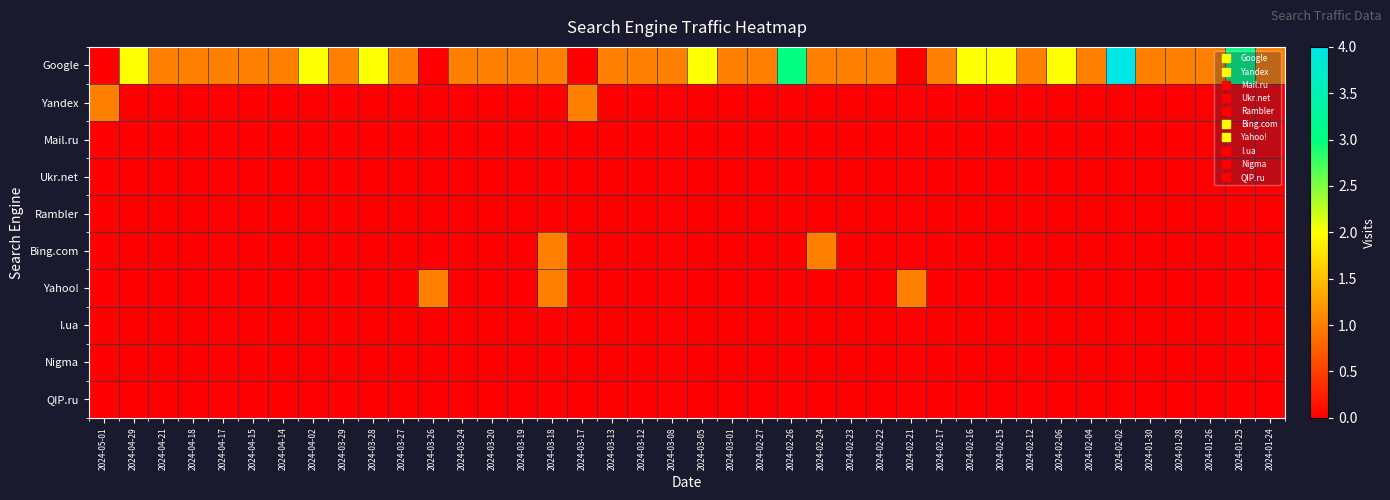

What is the total value across all series at 2024-03-01?

1